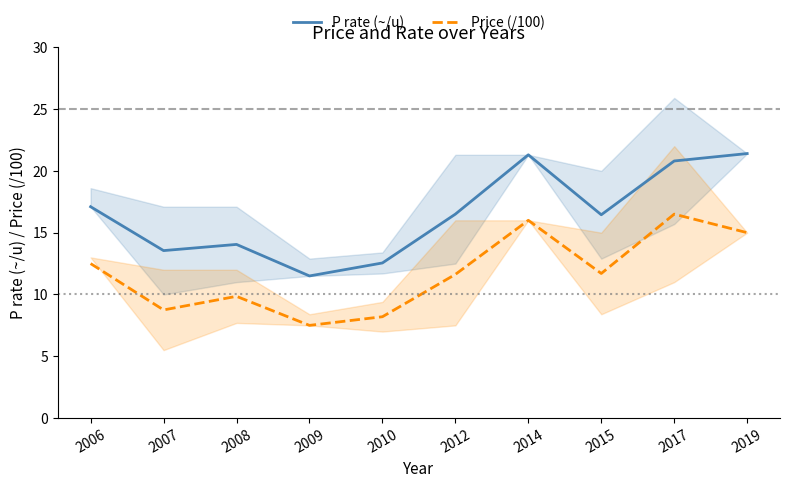

Read the Price (/100) value at 2006.

12.5